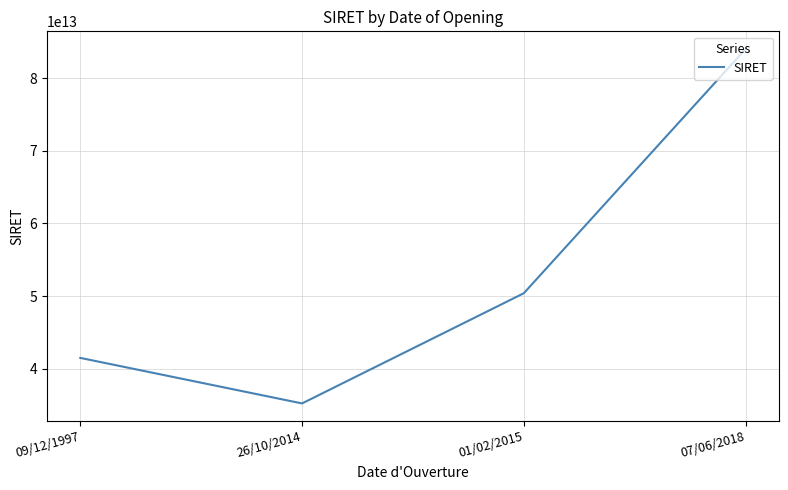

At which category does the chart reach its peak across all series?

07/06/2018